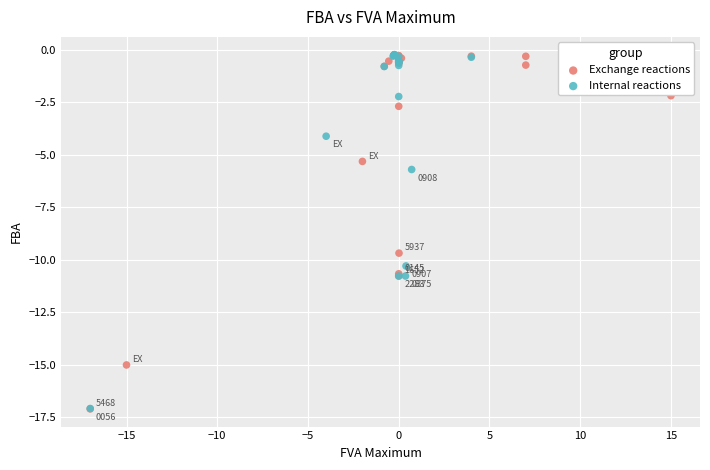

Which series has the widest spread of Y values?

Exchange reactions